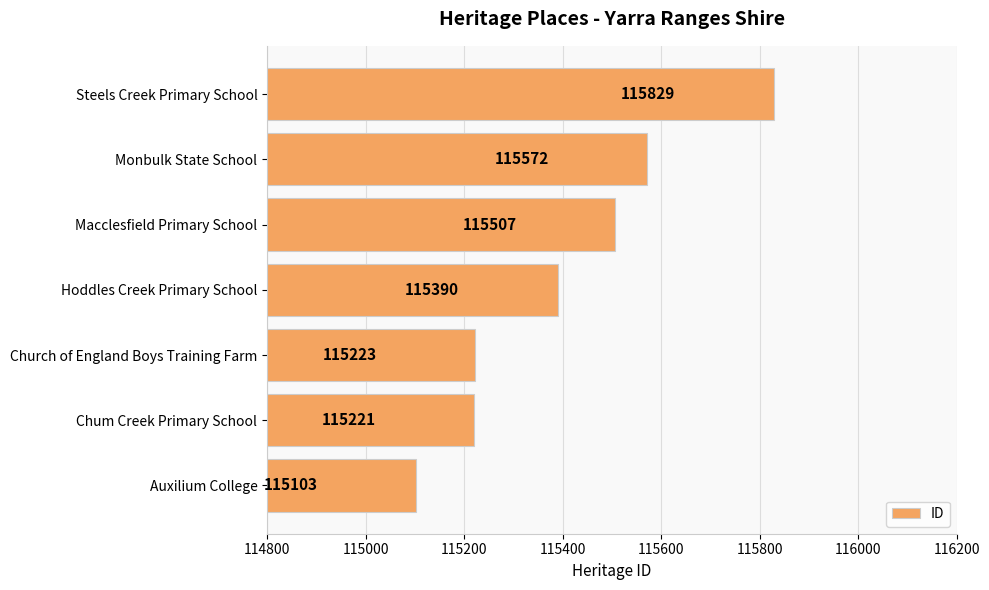

Are the bars grouped side by side (vs. stacked)?

No